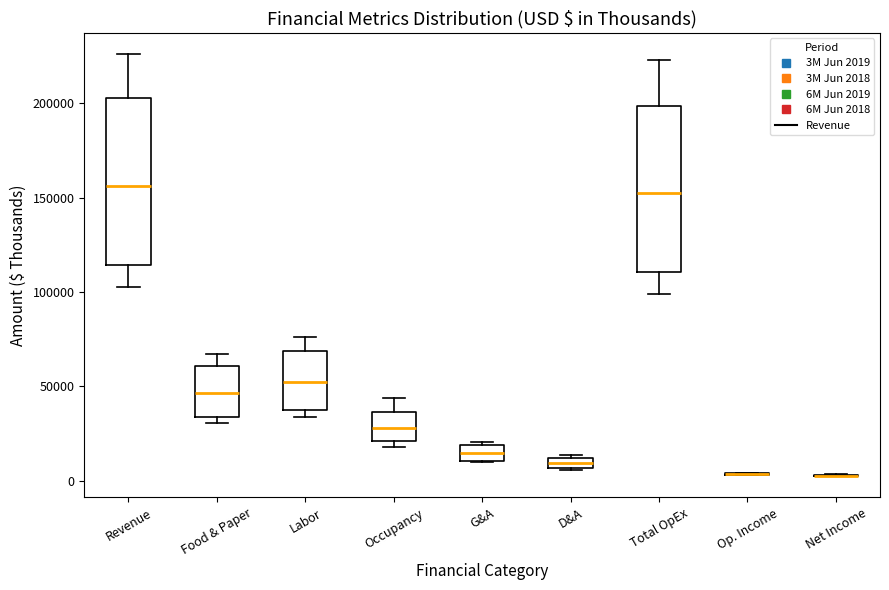

Where is the lower edge of the box for Revenue on the y-axis? The values are not printed on the chart, so give them approximately, as read against the axis.

115000